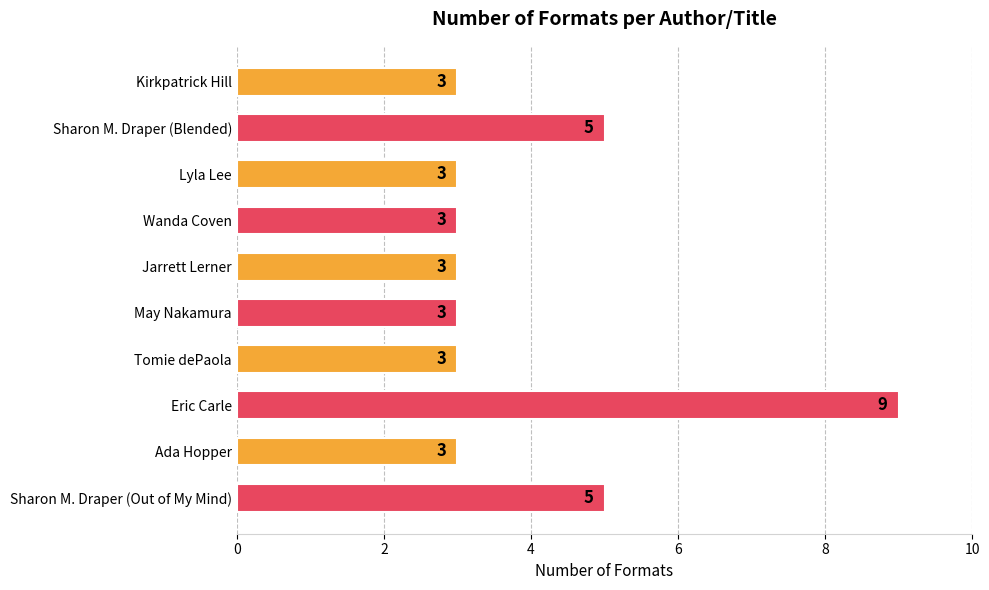

How many values are between 3 and 5?

9